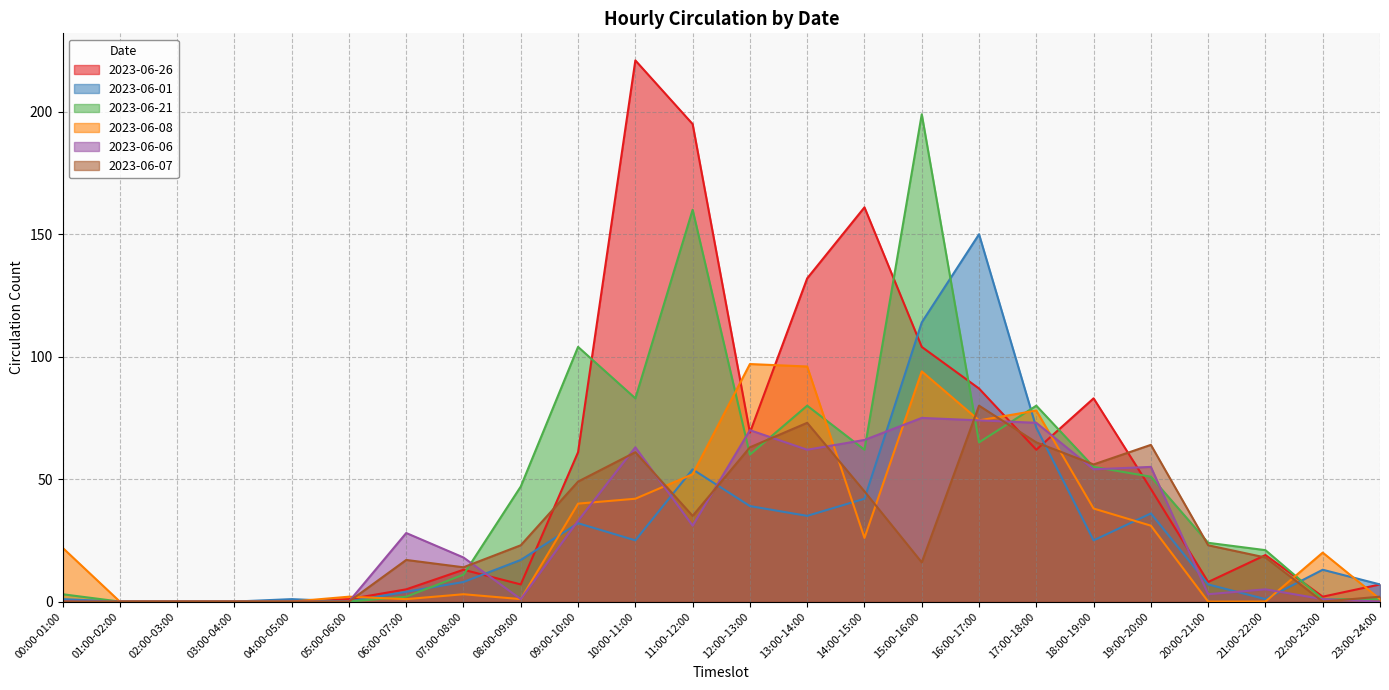

After their last crossing, which series has the higher values: 2023-06-06 or 2023-06-21?

2023-06-21